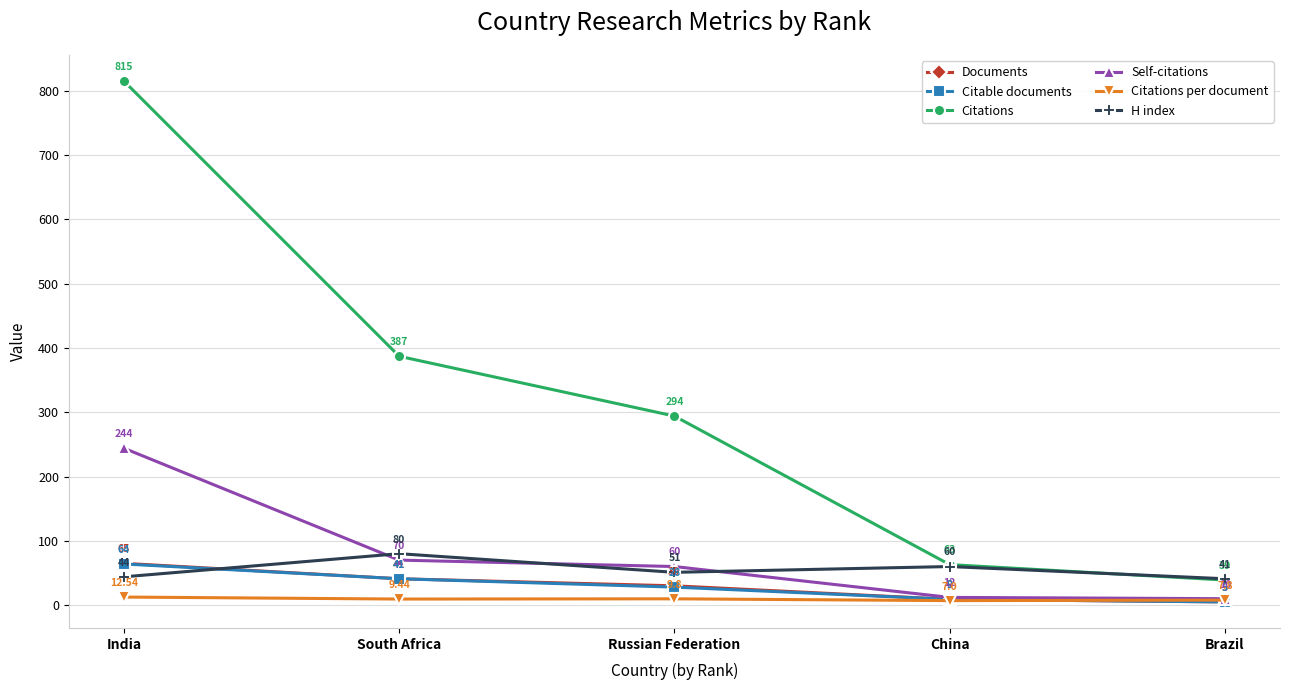

What is the approximate value of Citable documents at South Africa?

41.0